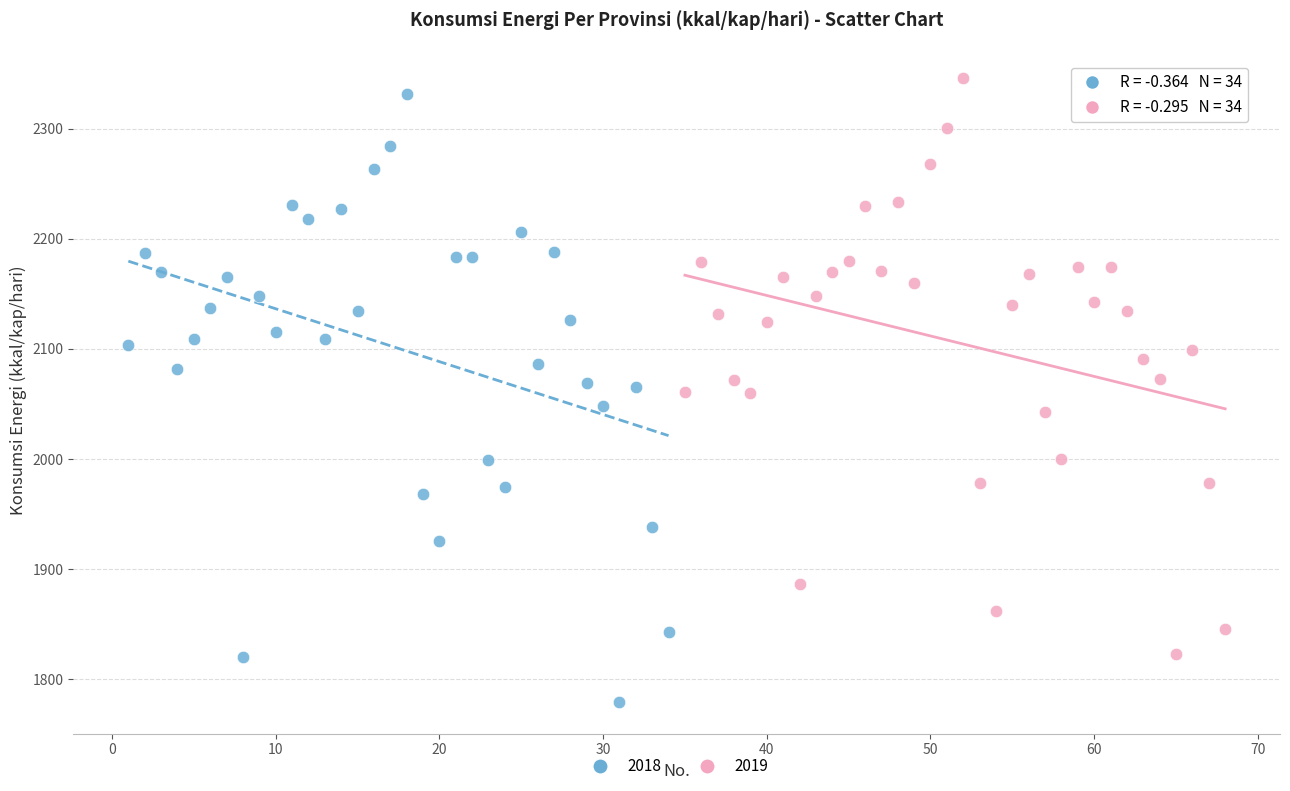

Which series has the widest spread of Y values?

2018